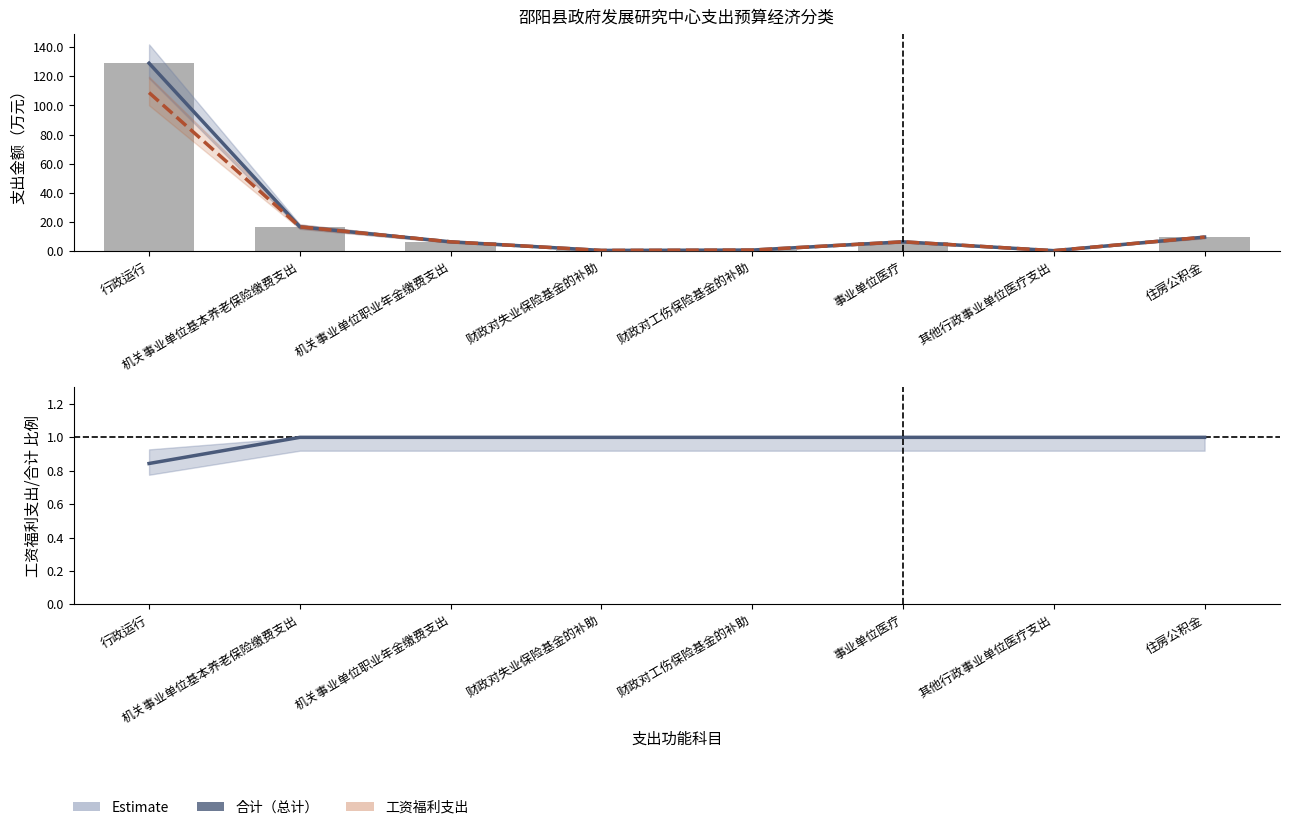

At how many categories does at least one series exceed 46?

1